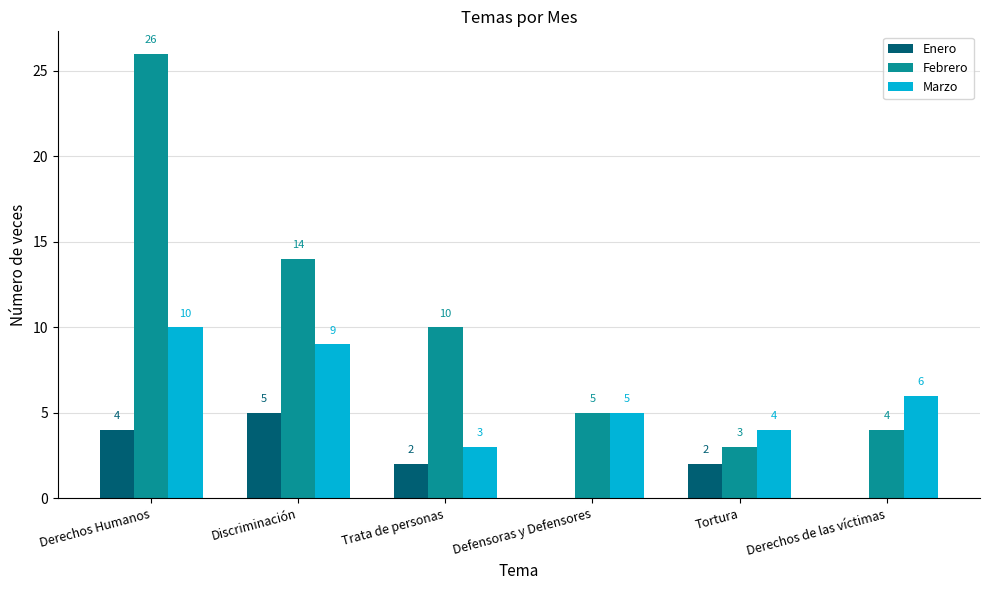

What is the average value of the Febrero series?

10